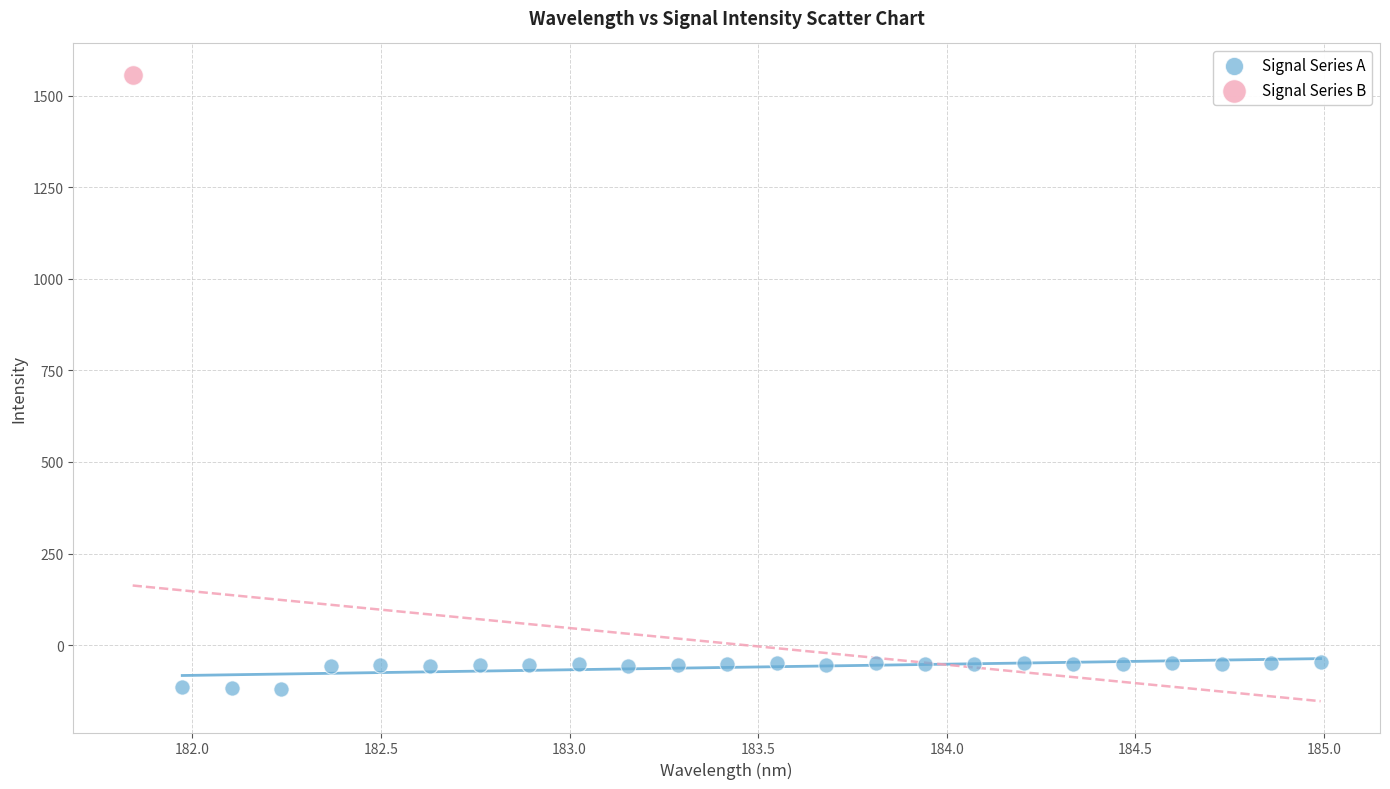

What are all the series names shown in the legend?

Signal Series A, Signal Series B